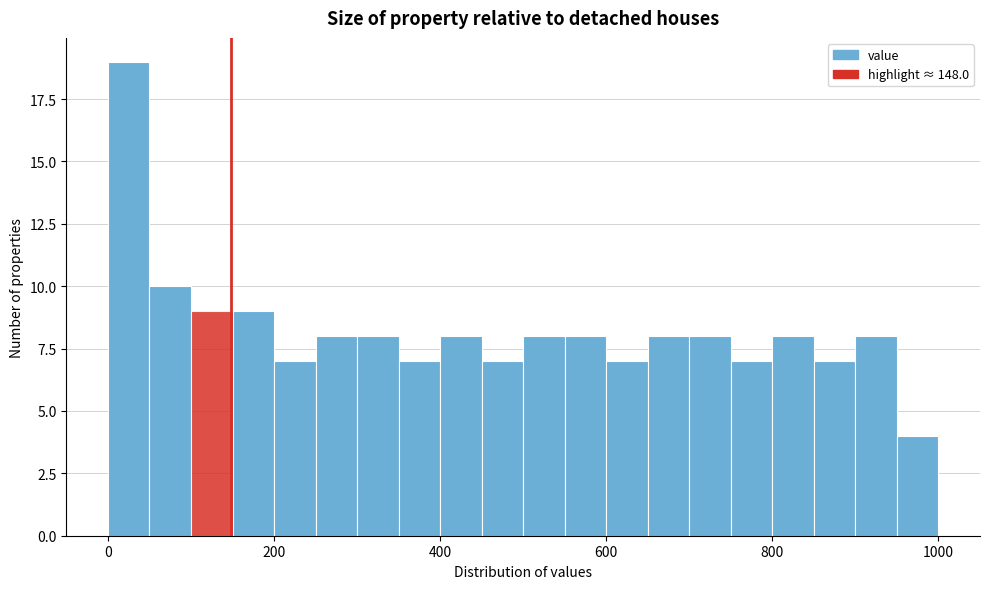

Read against the x-axis, roughly where is the centre of the tallest bar?

20